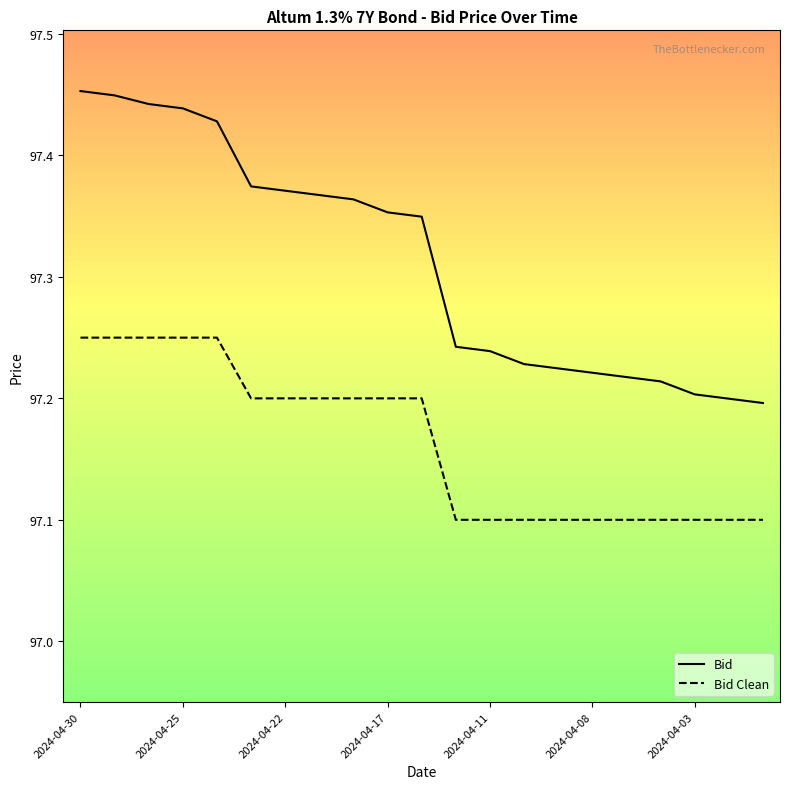

True or false: Bid Clean and Bid cross at least once.

False